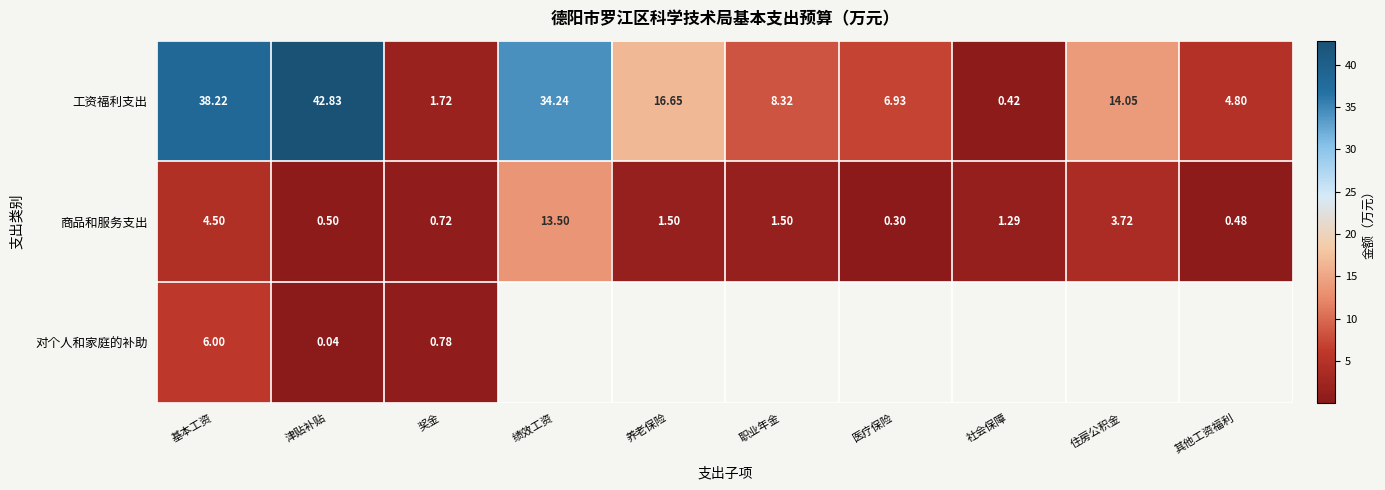

List the labels in order of 工资福利支出 value, largest first.

津贴补贴, 基本工资, 绩效工资, 养老保险, 住房公积金, 职业年金, 医疗保险, 其他工资福利, 奖金, 社会保障